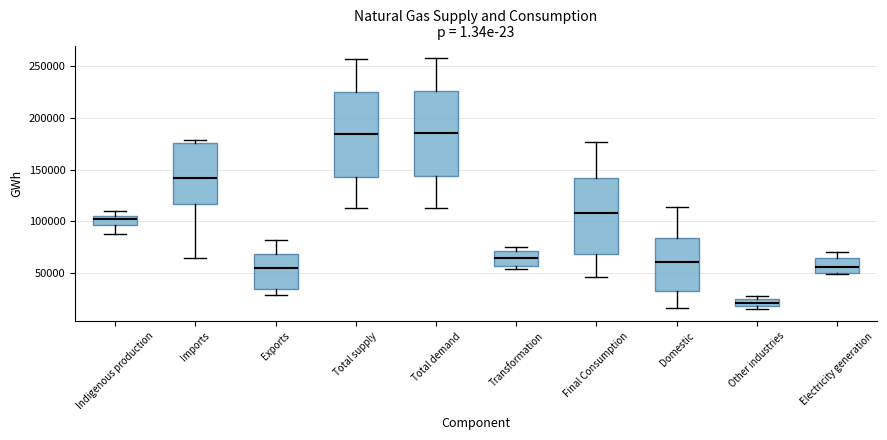

Where is the lower edge of the box for Other industries on the y-axis? The values are not printed on the chart, so give them approximately, as read against the axis.

20000